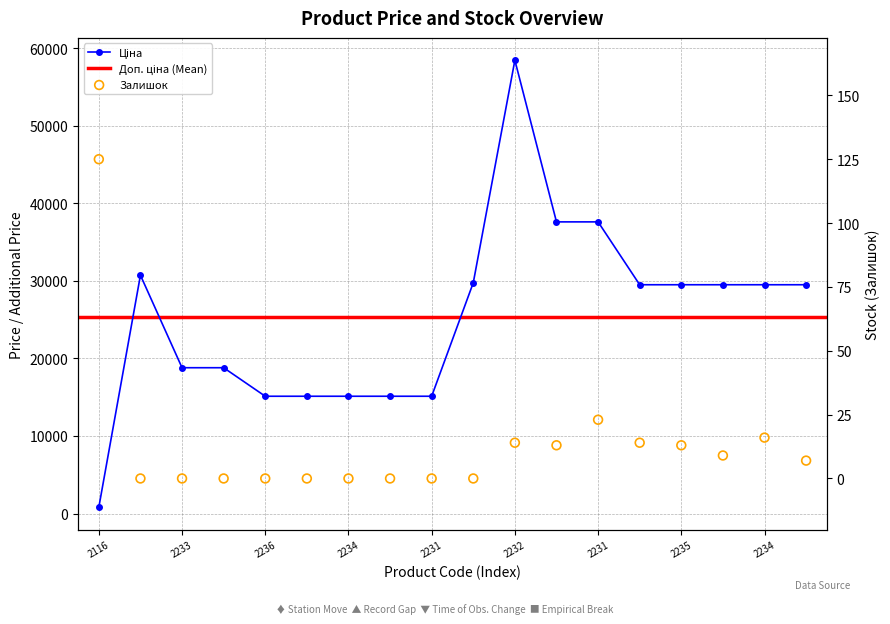

Which series has the largest total across all categories?

Ціна